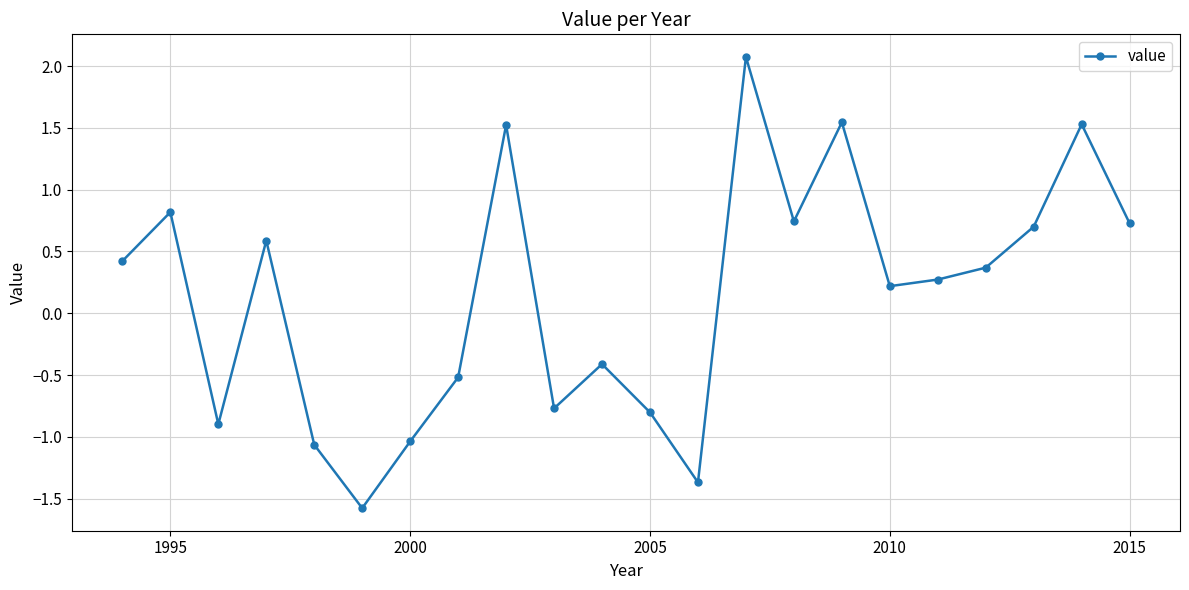

What is the value of the 18th point from the left?

0.3